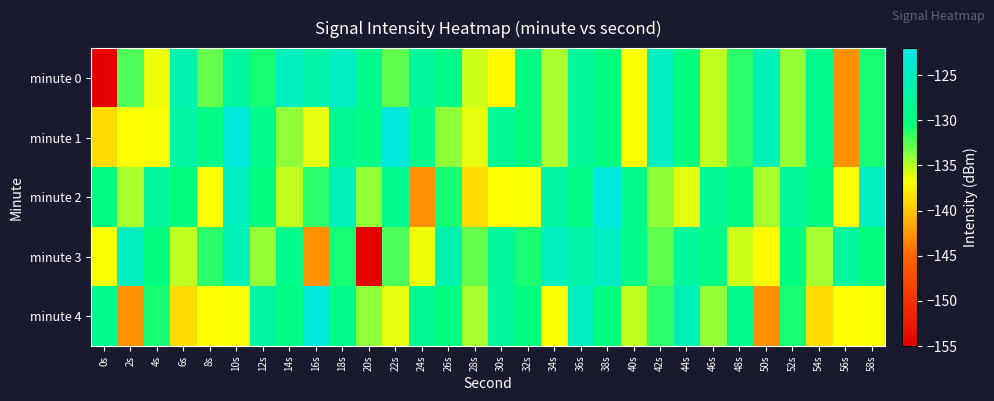

What is the total value across all series at 48s?

-657.6